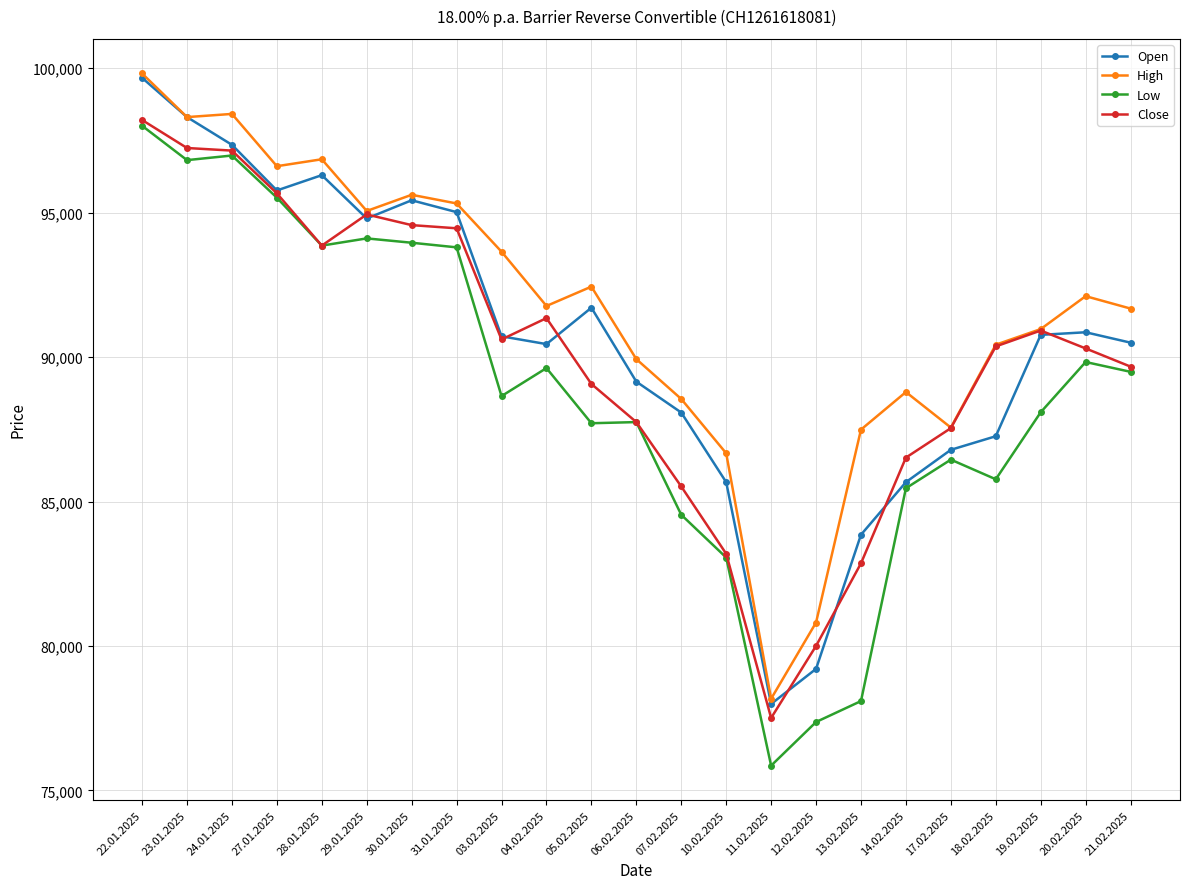

True or false: Low and High cross at least once.

False